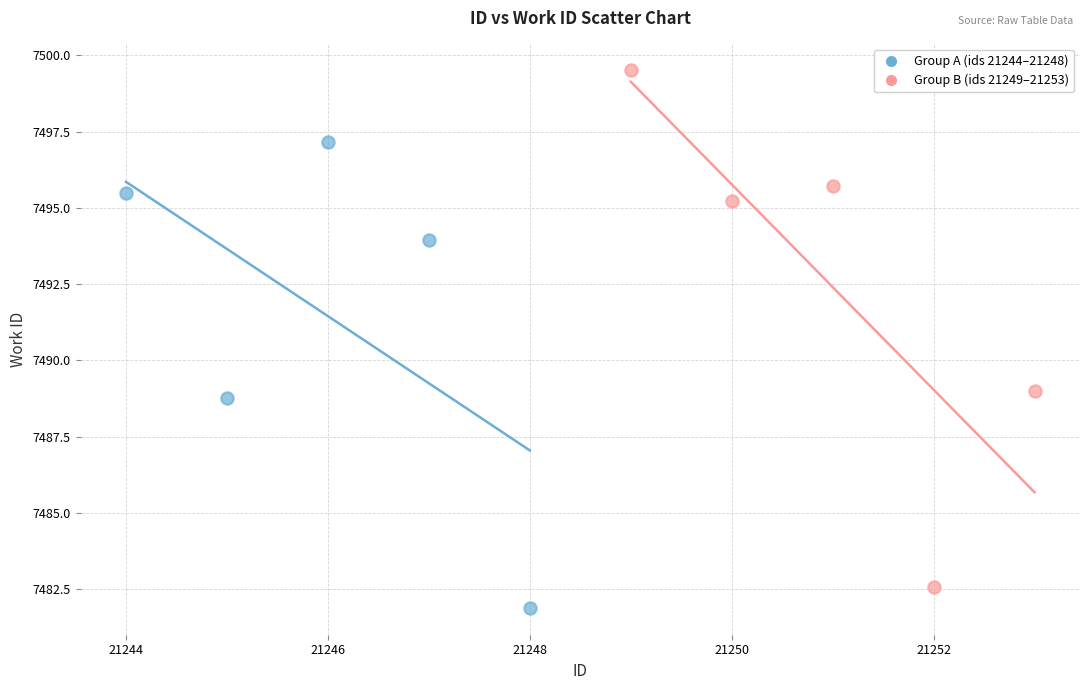

Which series has the widest spread of Y values?

Group B (ids 21249–21253)